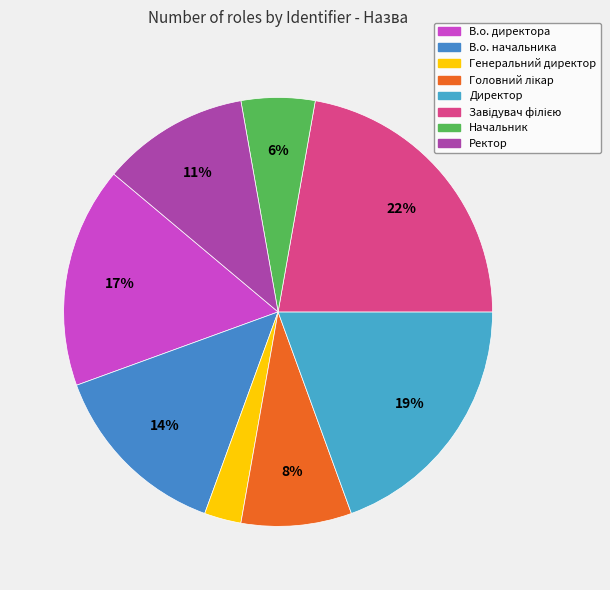

How many slices are in this pie chart?

8